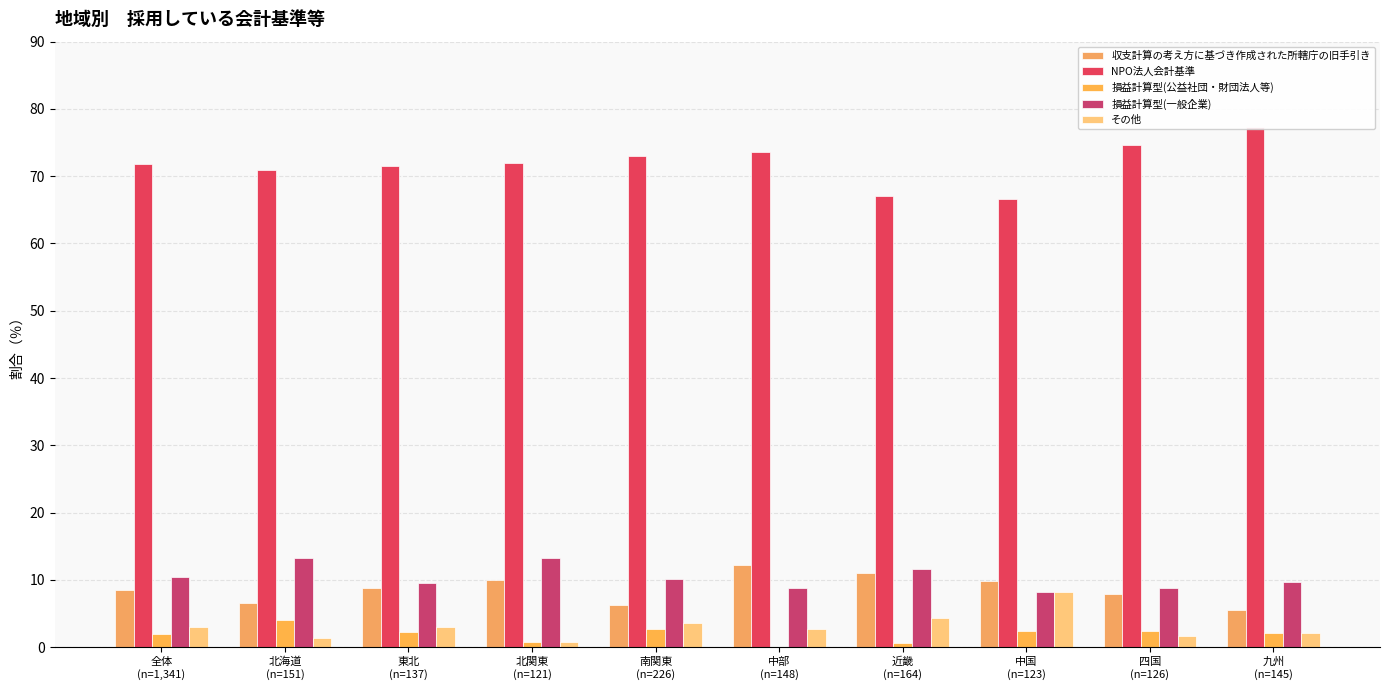

What are all the series names shown in the legend?

収支計算の考え方に基づき作成された所轄庁の旧手引き, NPO法人会計基準, 損益計算型(公益社団・財団法人等), 損益計算型(一般企業), その他